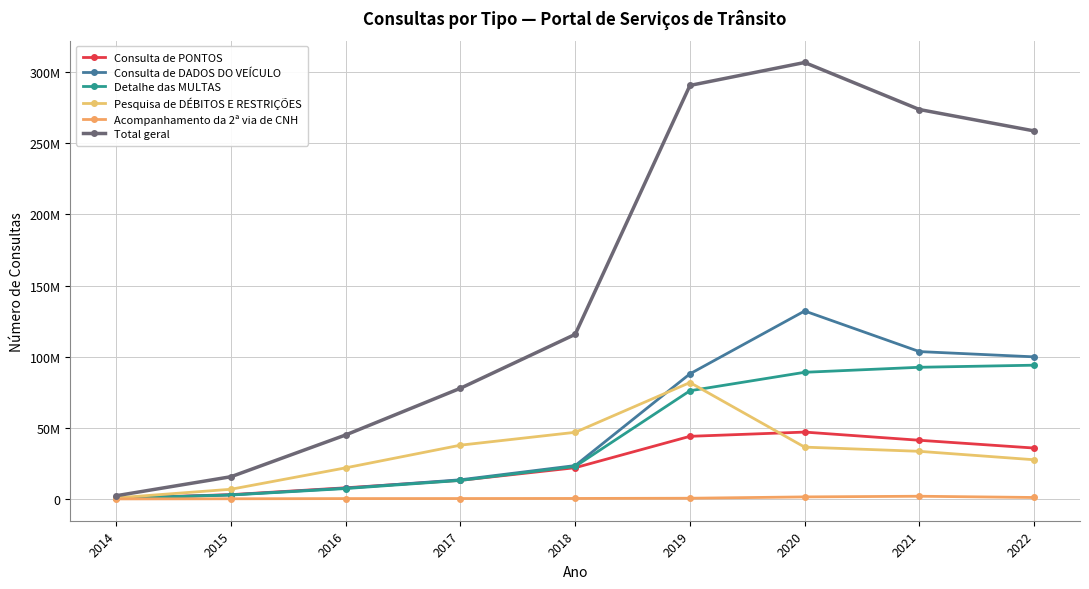

What is the sum of the Acompanhamento da 2ª via de CNH values at 2019 and 2021?

2395227